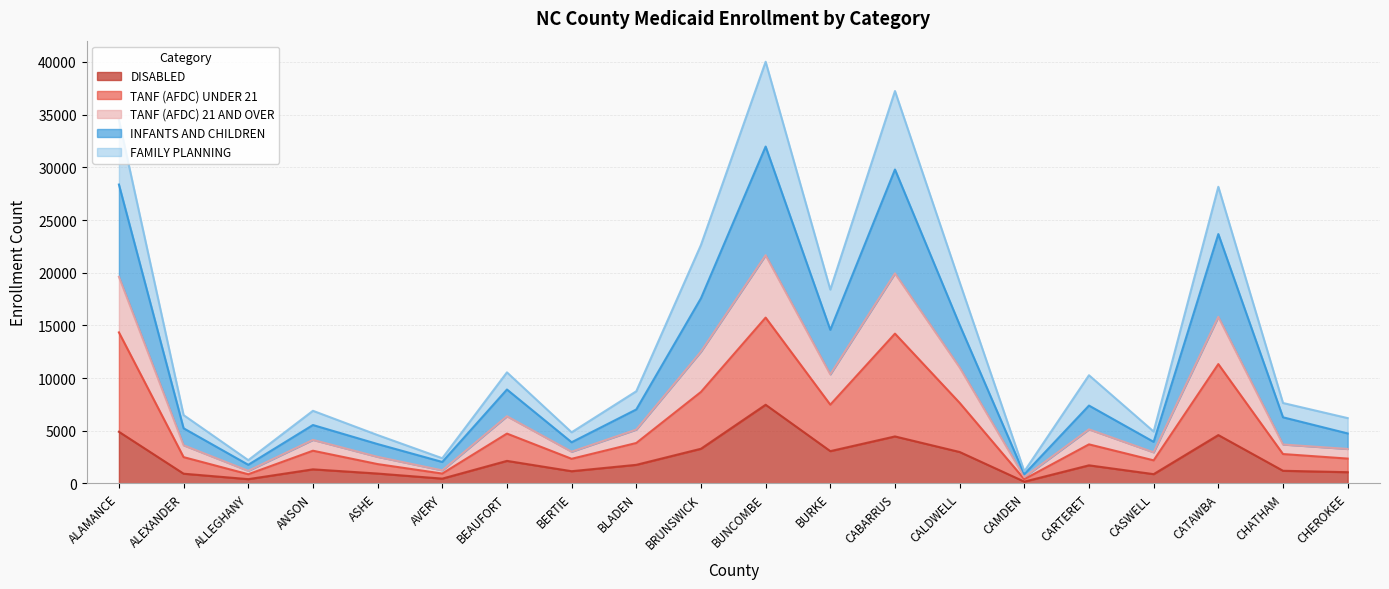

Where is the first local maximum for TANF (AFDC) UNDER 21?

ANSON